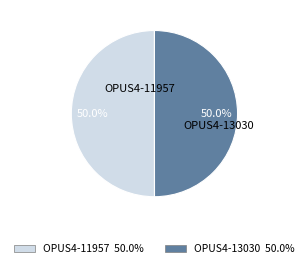

Combined, what portion of the pie is OPUS4-13030 and OPUS4-11957?

100.0%